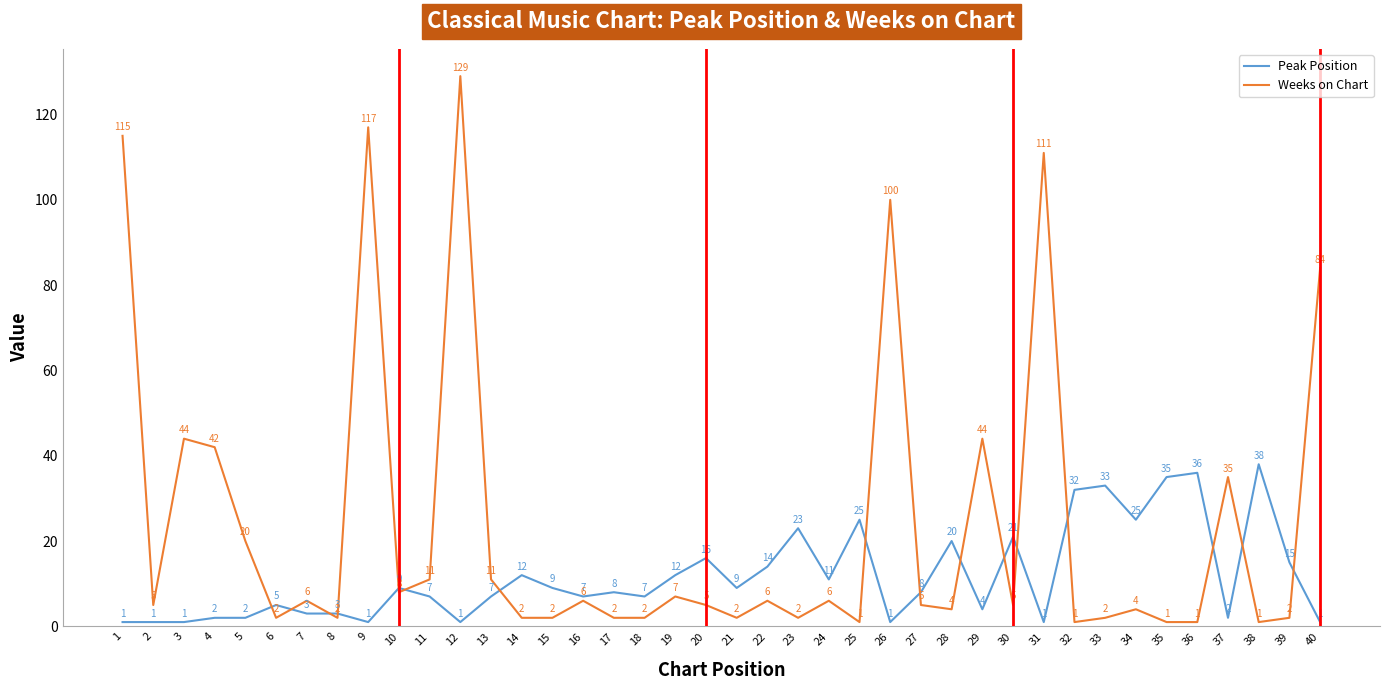

Between 3 and 14, which series saw the biggest shift?

Weeks on Chart